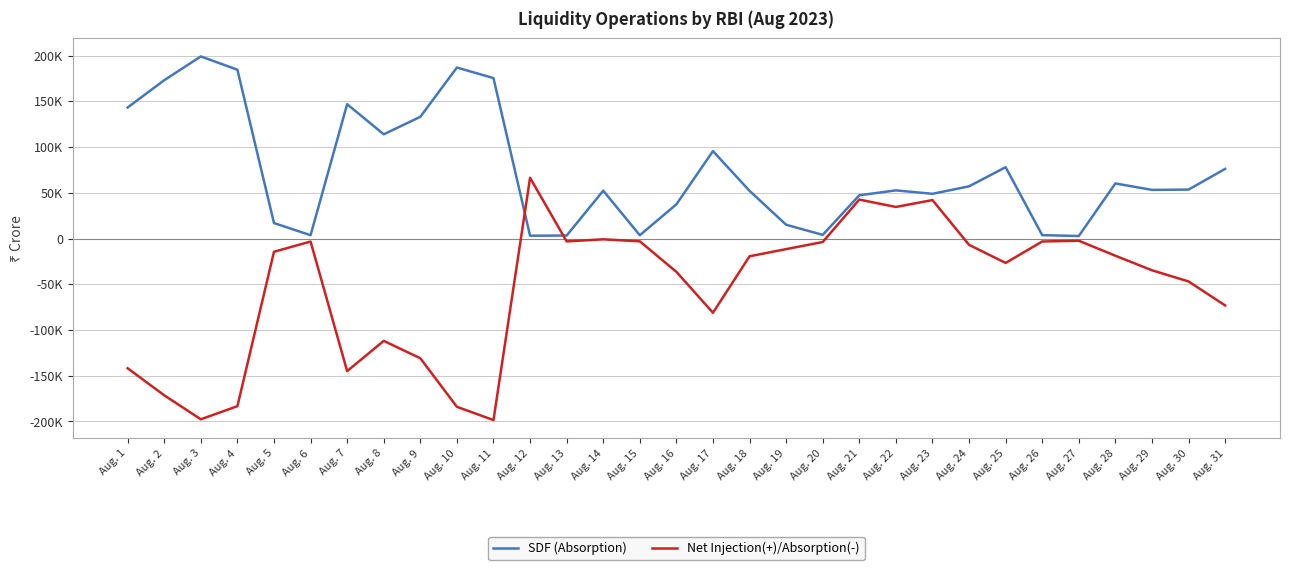

Reading left to right, transcribe all the data shown in this chart.

SDF (Absorption): Aug. 1=143264	Aug. 2=173043	Aug. 3=199047	Aug. 4=184499	Aug. 5=16891	Aug. 6=3605	Aug. 7=146814	Aug. 8=113912	Aug. 9=133008	Aug. 10=186908	Aug. 11=175346	Aug. 12=3035	Aug. 13=3247	Aug. 14=52274	Aug. 15=3568	Aug. 16=37361	Aug. 17=95539	Aug. 18=52079	Aug. 19=15053	Aug. 20=3959	Aug. 21=47252	Aug. 22=52626	Aug. 23=48867	Aug. 24=57030	Aug. 25=77958	Aug. 26=3679	Aug. 27=2734	Aug. 28=60184	Aug. 29=53157	Aug. 30=53460	Aug. 31=76129
Net Injection(+)/Absorption(-): Aug. 1=-141851	Aug. 2=-171409	Aug. 3=-197625	Aug. 4=-183285	Aug. 5=-14500	Aug. 6=-3331	Aug. 7=-144988	Aug. 8=-111902	Aug. 9=-130895	Aug. 10=-183973	Aug. 11=-198480	Aug. 12=66355	Aug. 13=-3152	Aug. 14=-892	Aug. 15=-3078	Aug. 16=-36429	Aug. 17=-81183	Aug. 18=-19416	Aug. 19=-11604	Aug. 20=-3829	Aug. 21=42561	Aug. 22=34469	Aug. 23=42028	Aug. 24=-6917	Aug. 25=-26719	Aug. 26=-3252	Aug. 27=-2455	Aug. 28=-18819	Aug. 29=-34732	Aug. 30=-46935	Aug. 31=-73132